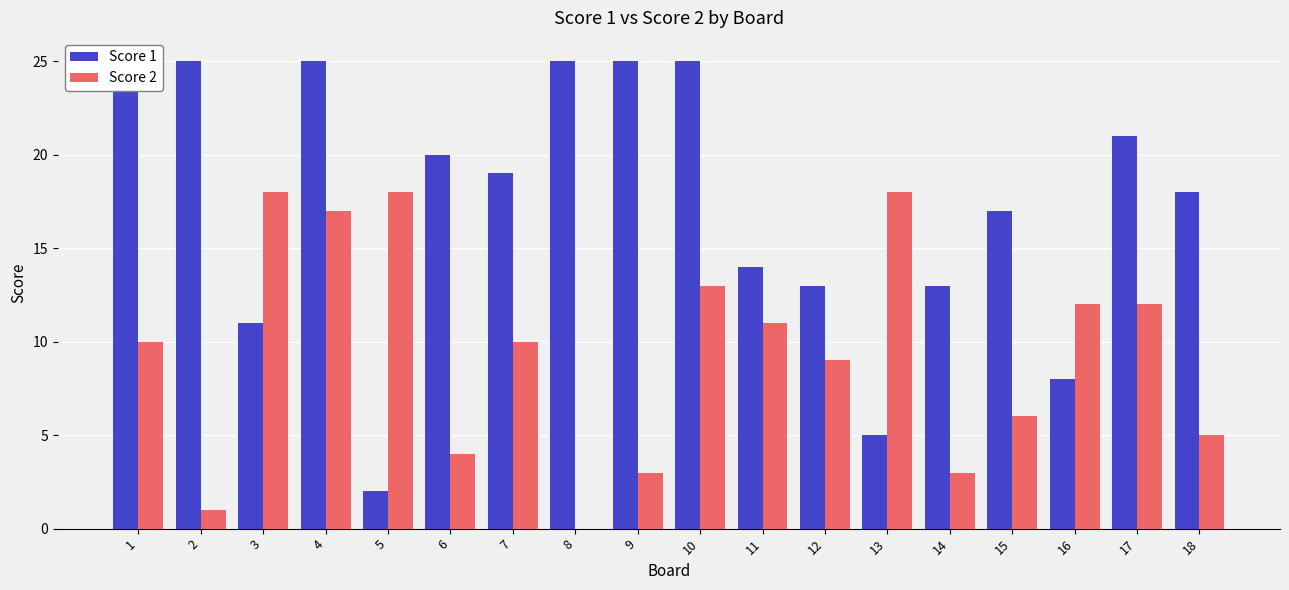

Which series has the largest range (max minus min)?

Score 1